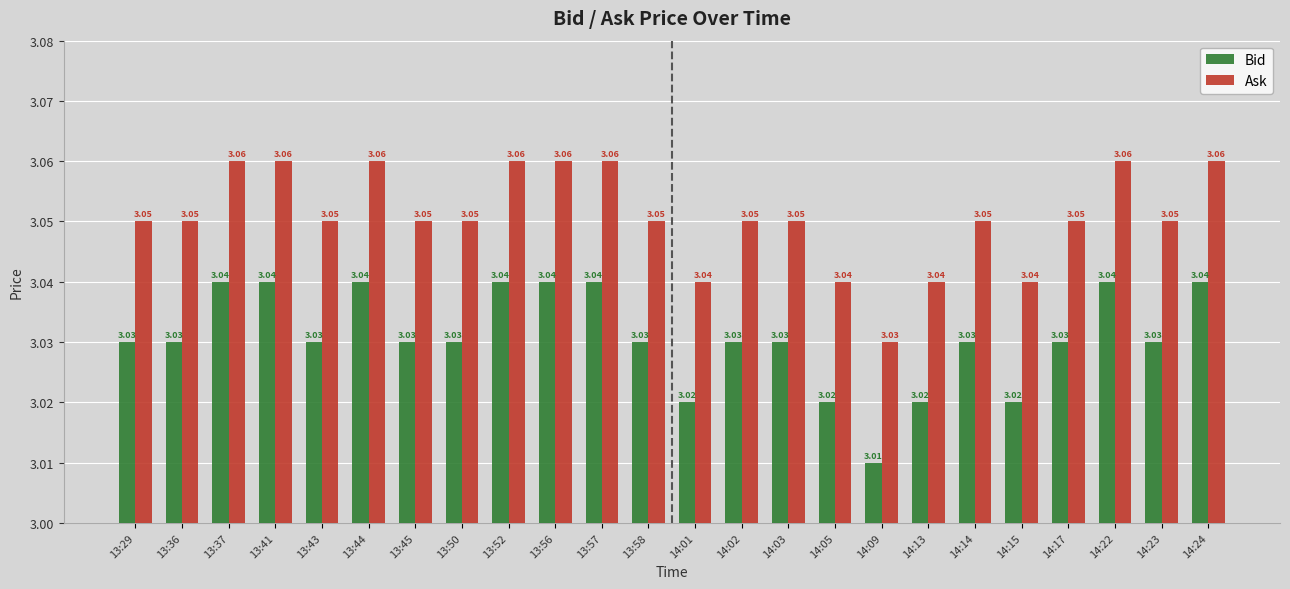

What is the sum of all Bid values?

72.7